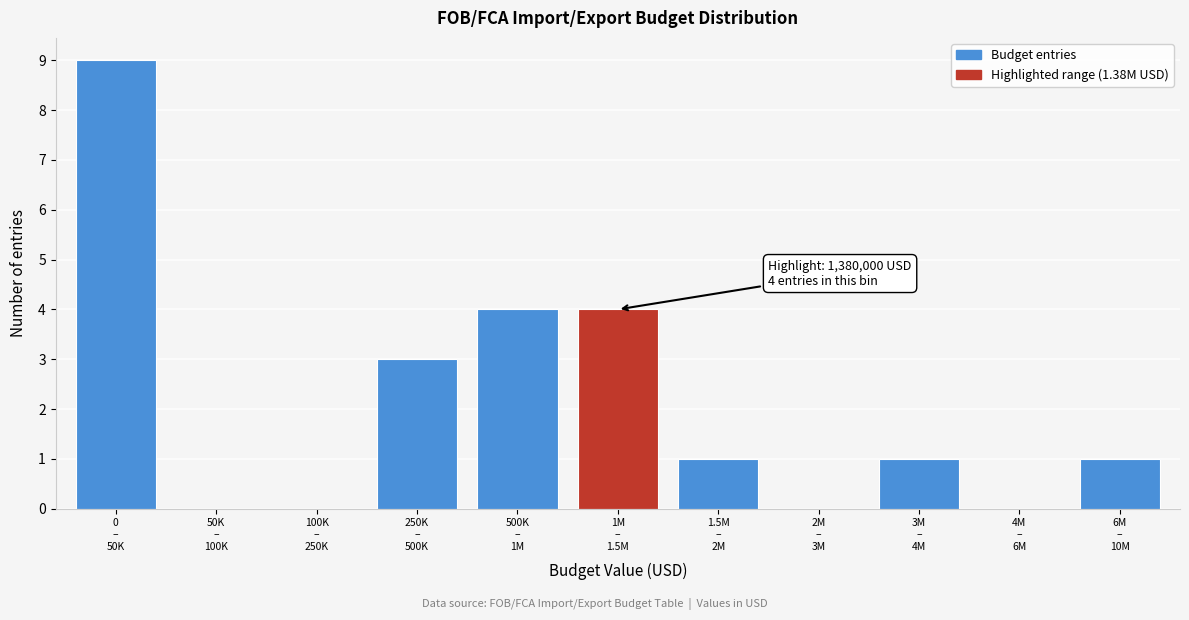

What is the sum of all values?

23